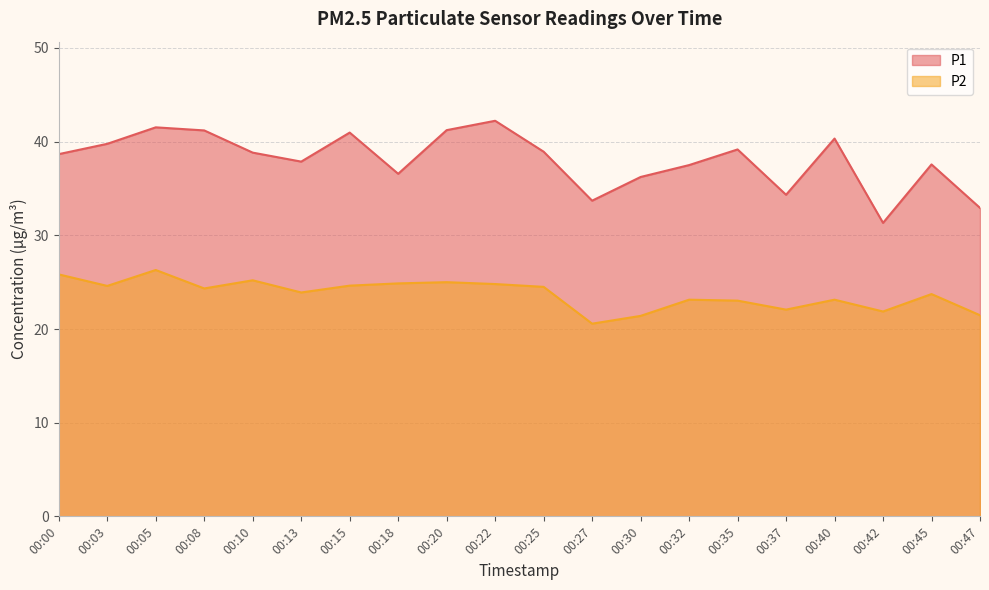

Is it true that P2 equals 26.3 at 00:05?

True